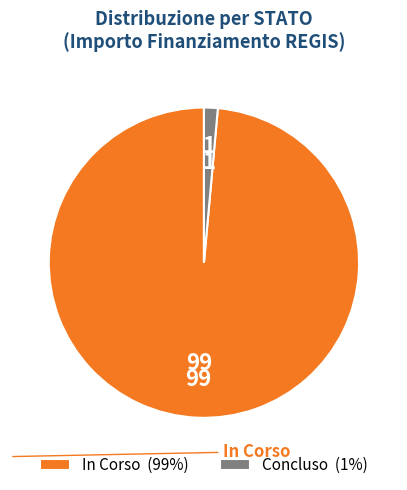

What is the ratio of the value at Concluso to the value at In Corso?

0.0